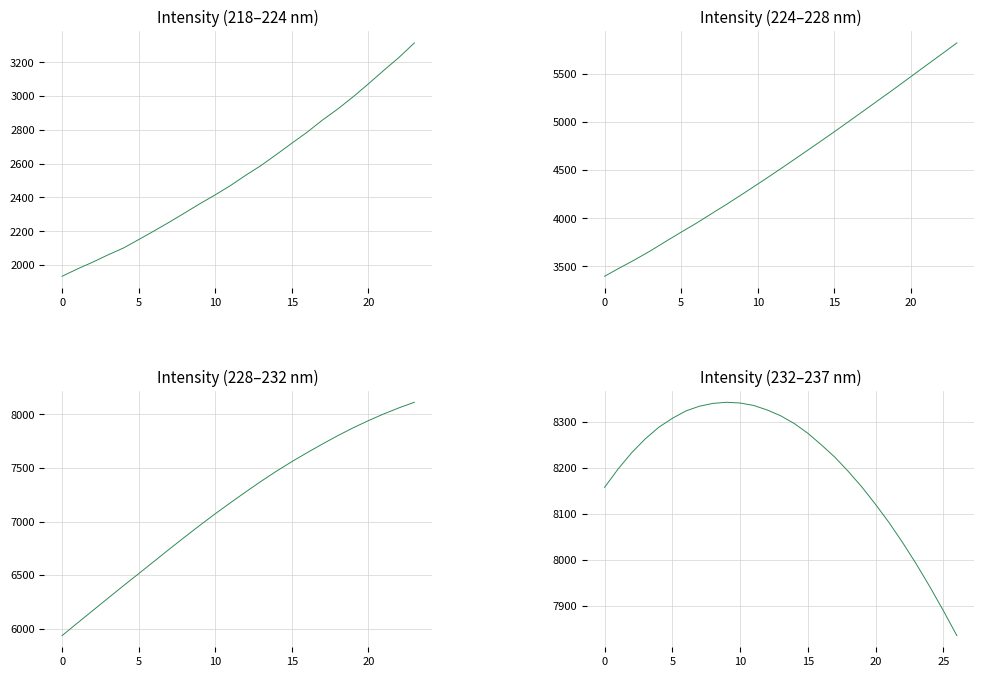

How many points are higher than both their immediate neighbors (excluding endpoints)?

1